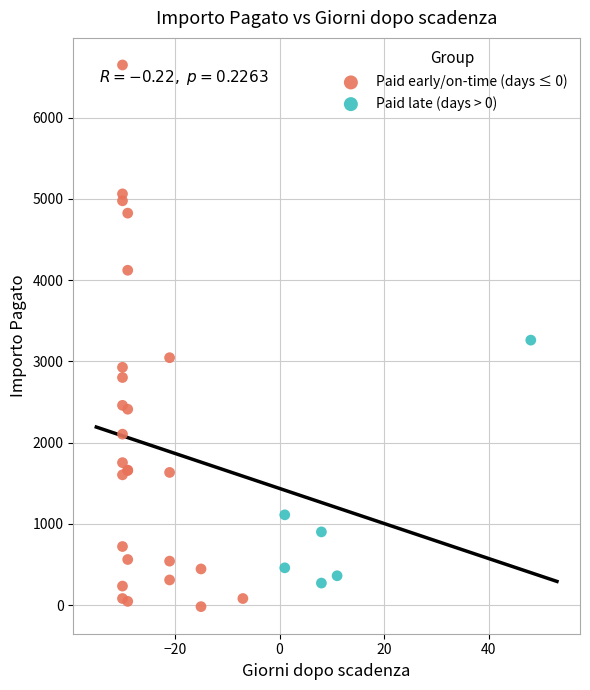

Which series has the widest spread of Y values?

Paid early/on-time (days ≤ 0)